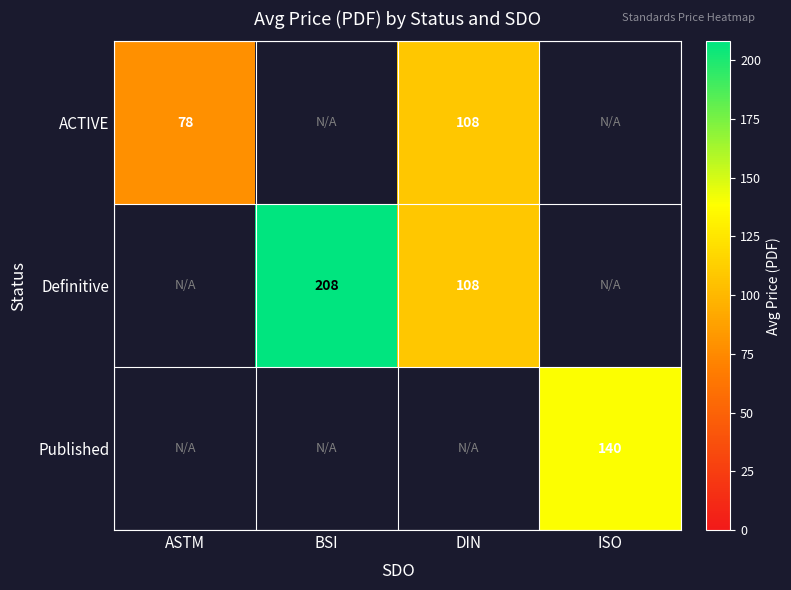

Is the value of Published at ISO greater than the value of Definitive at BSI?

No